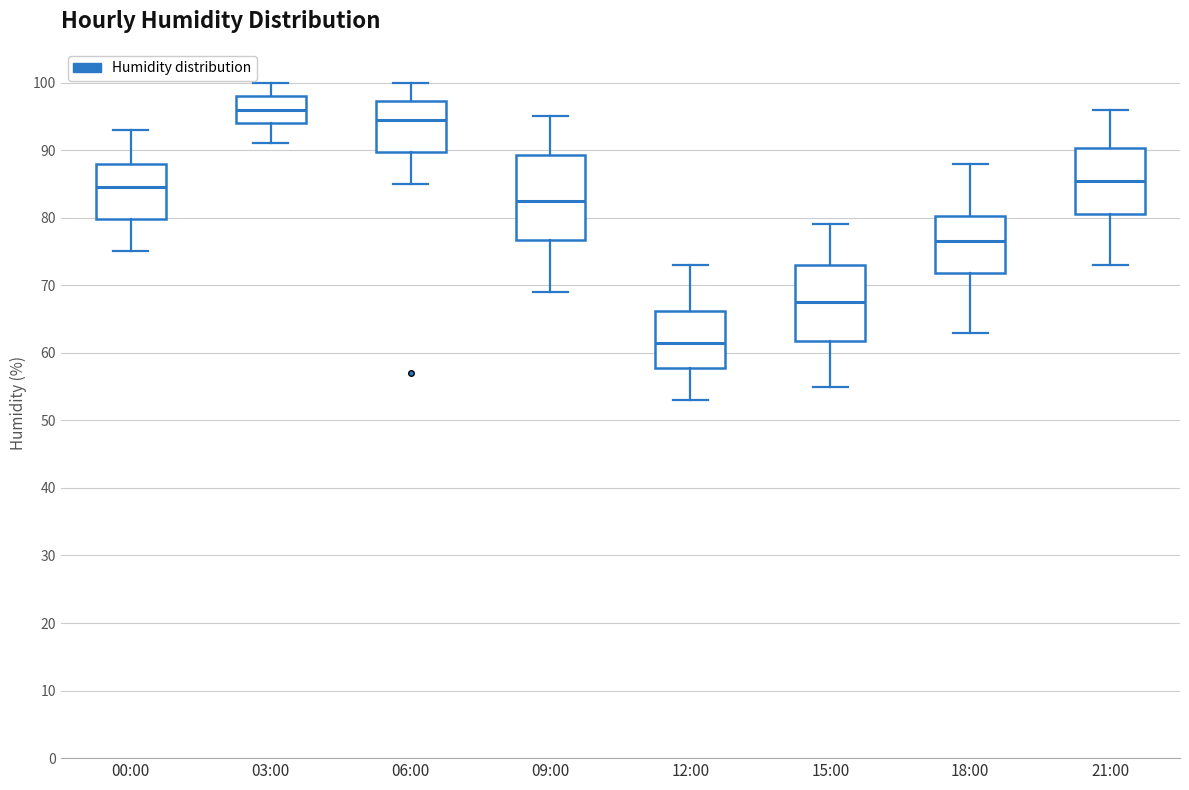

Which box's median line is the lowest?

12:00